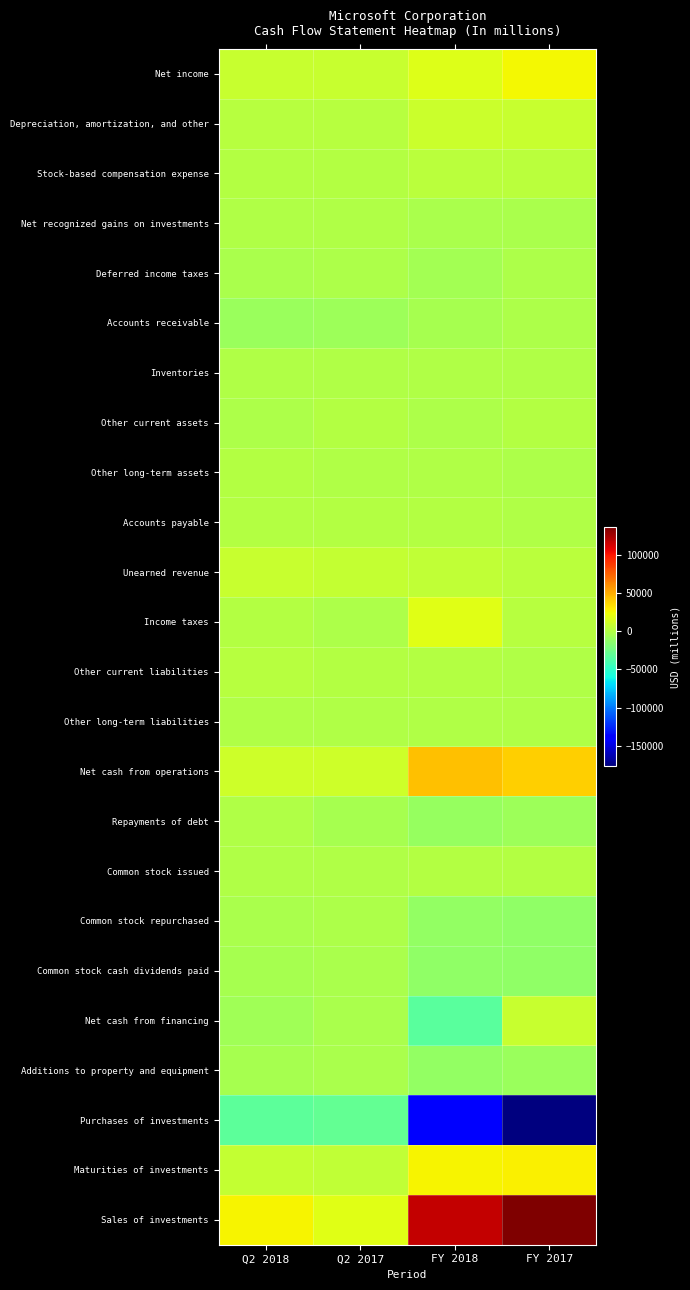

At how many categories does at least one series exceed 462?

4